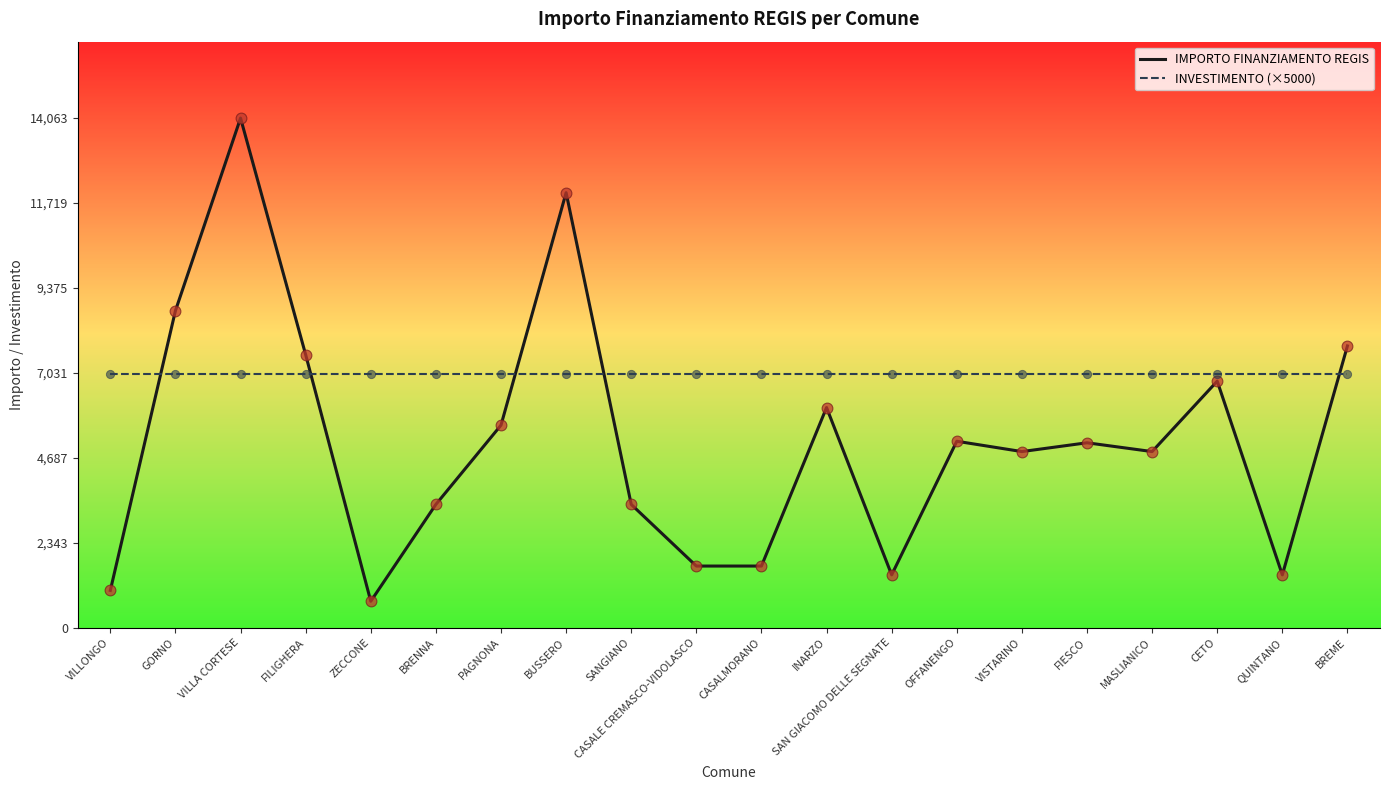

At which category is the sum across all series the highest?

VILLA CORTESE